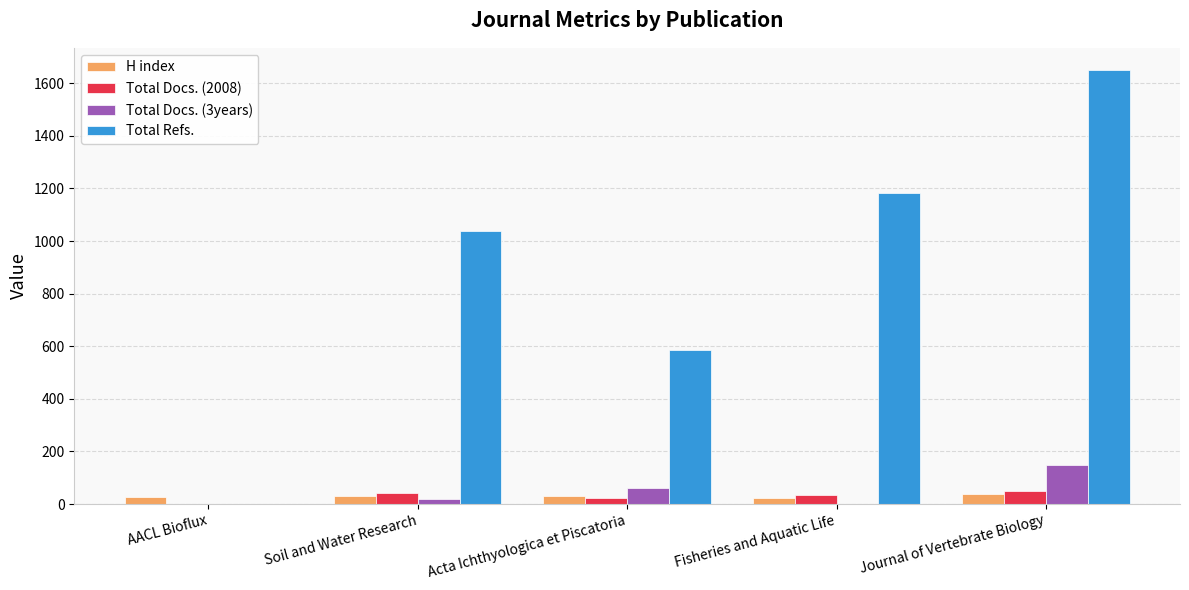

What is the maximum value for H index?

39